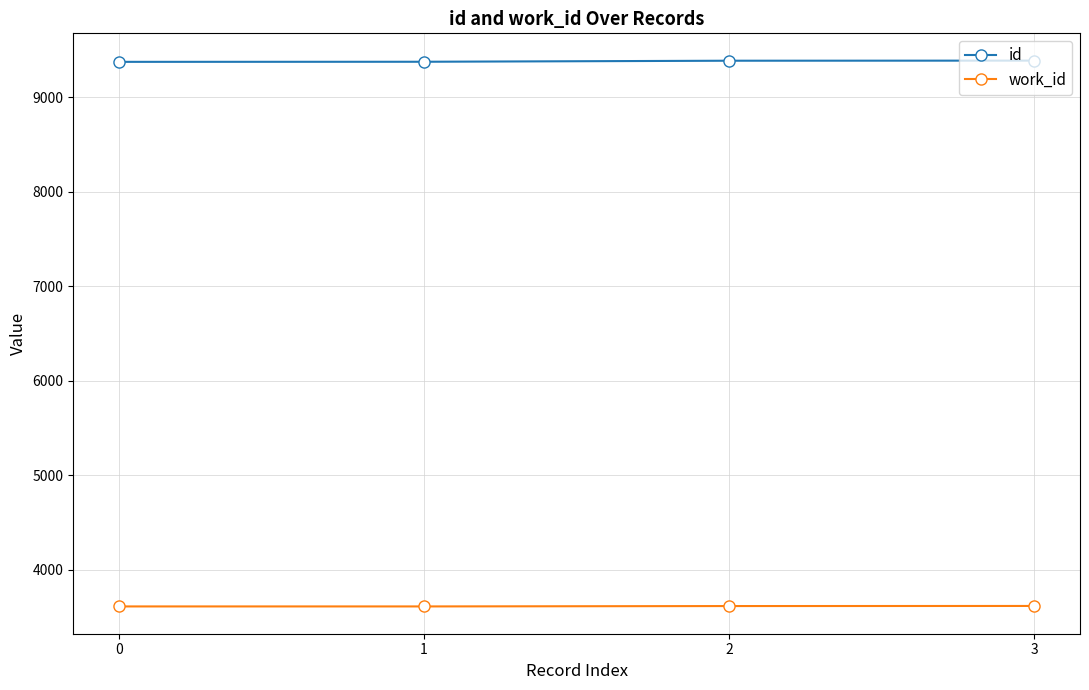

True or false: id has more than 1 points higher than both neighbors.

False